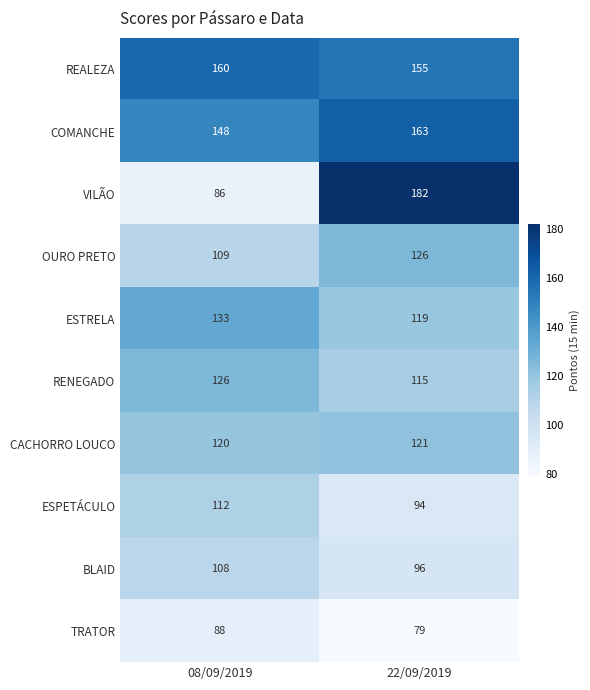

What is the spread (max minus min) of values at 08/09/2019?

74